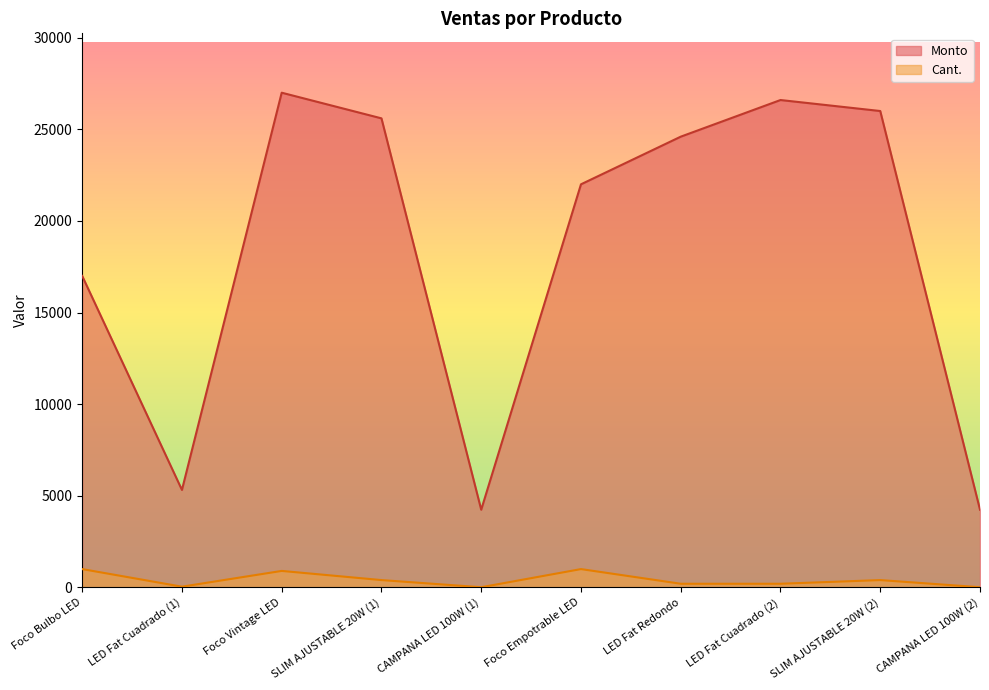

How many interior local peaks does the Monto series have?

2